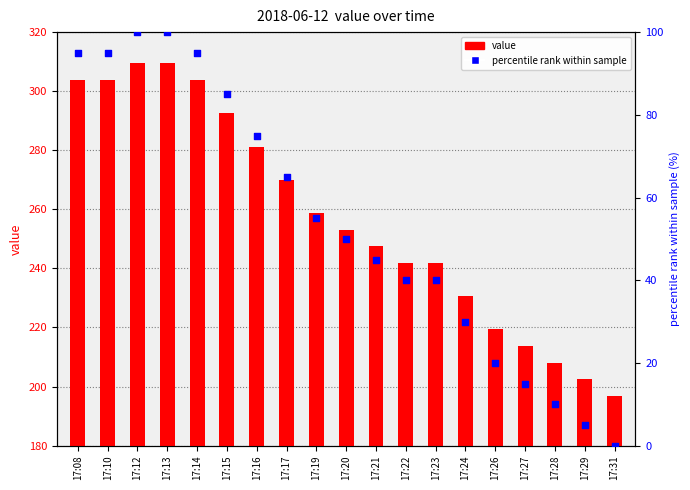

What are all the series names shown in the legend?

value, percentile rank within sample